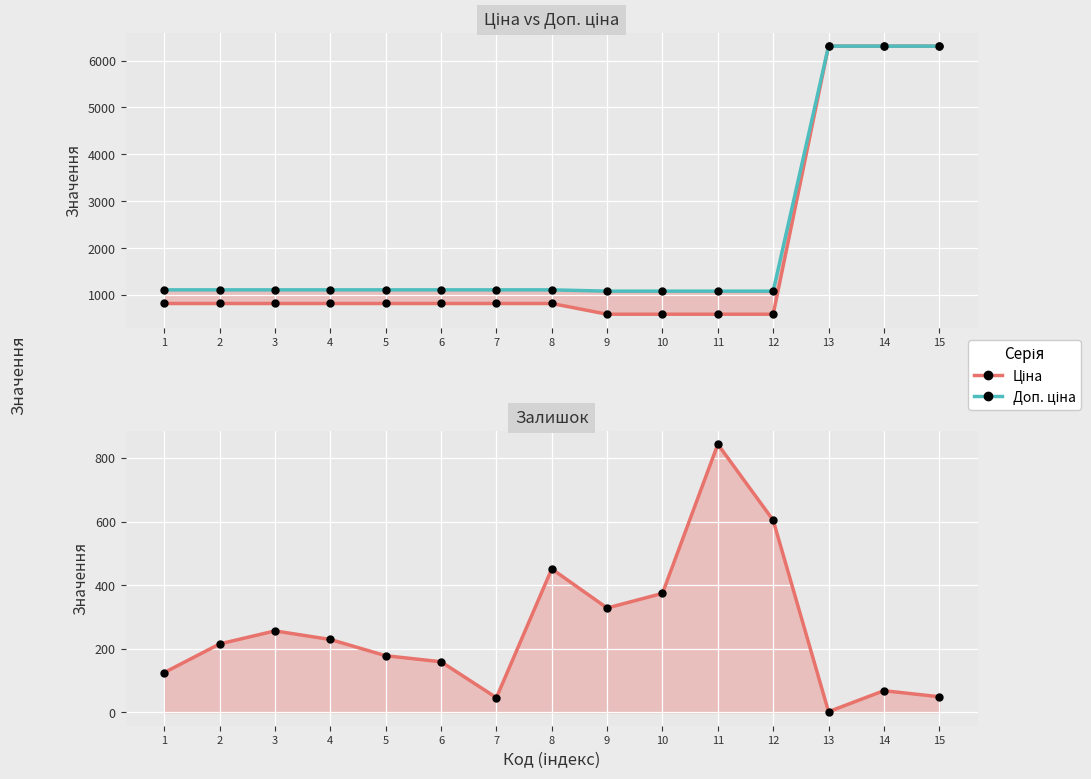

How many categories are shown in the chart?

15